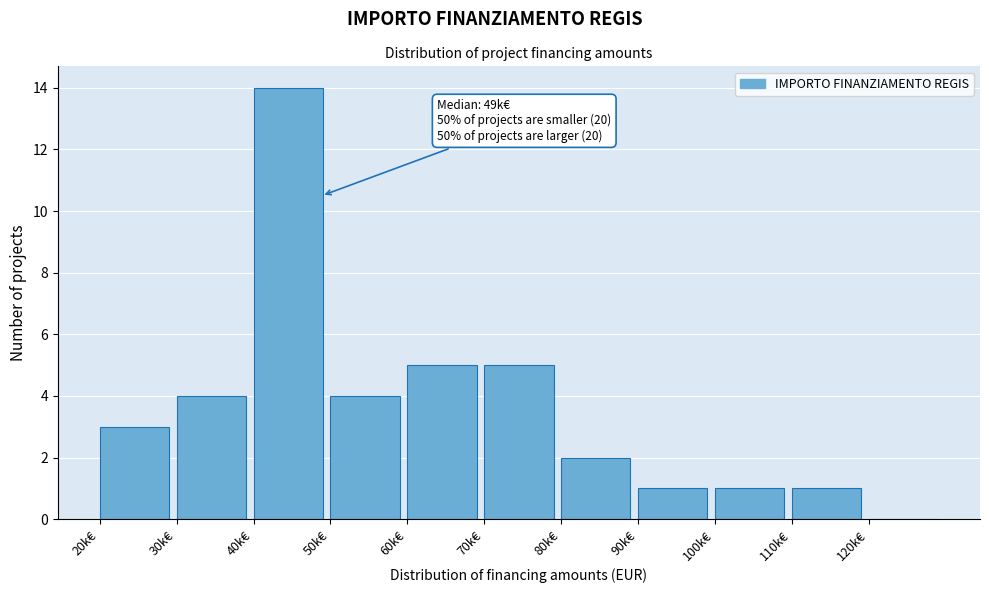

Reading right to left, what are all the values shown in this chart?

120k€=0	110k€=1	100k€=1	90k€=1	80k€=2	70k€=5	60k€=5	50k€=4	40k€=14	30k€=4	20k€=3